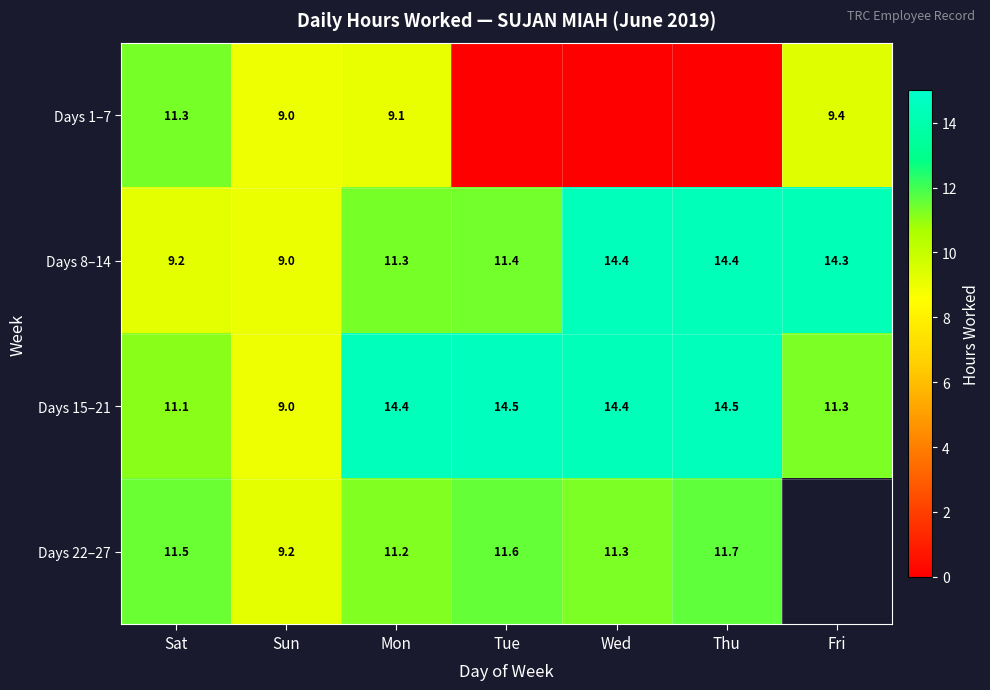

True or false: Days 15–21 has a value of 14.5 at Tue.

True